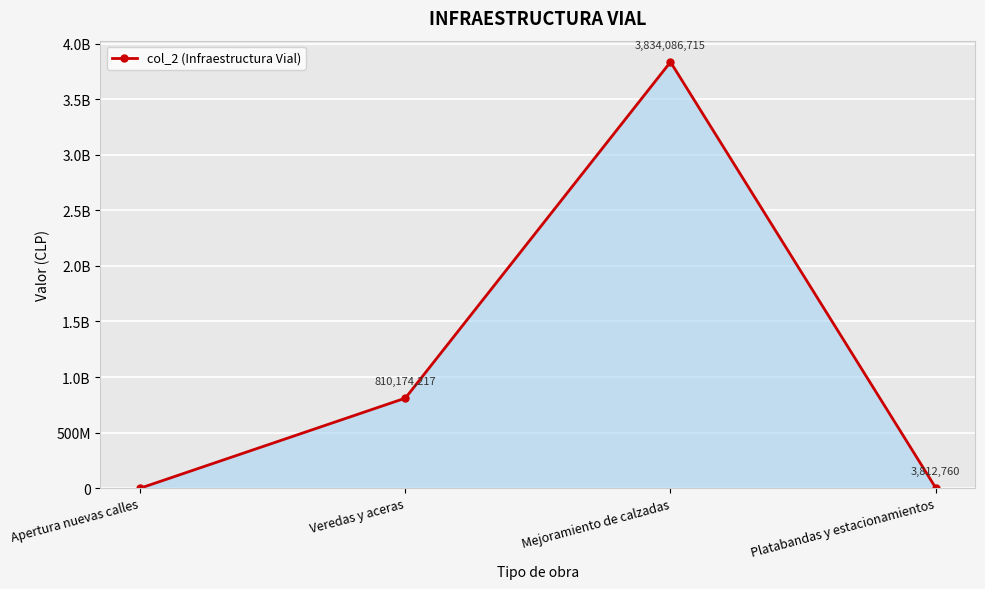

Does the chart have visible grid lines?

Yes